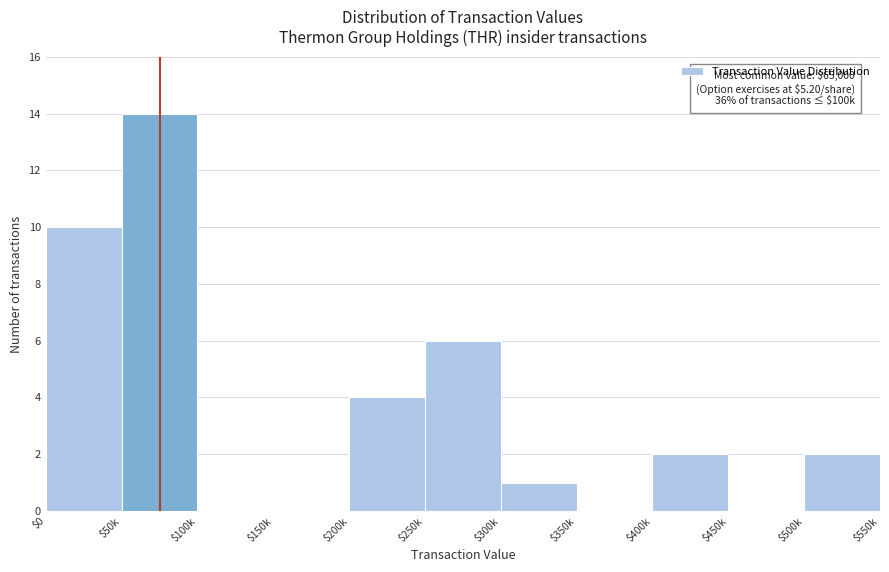

What is the sum of all values?

39